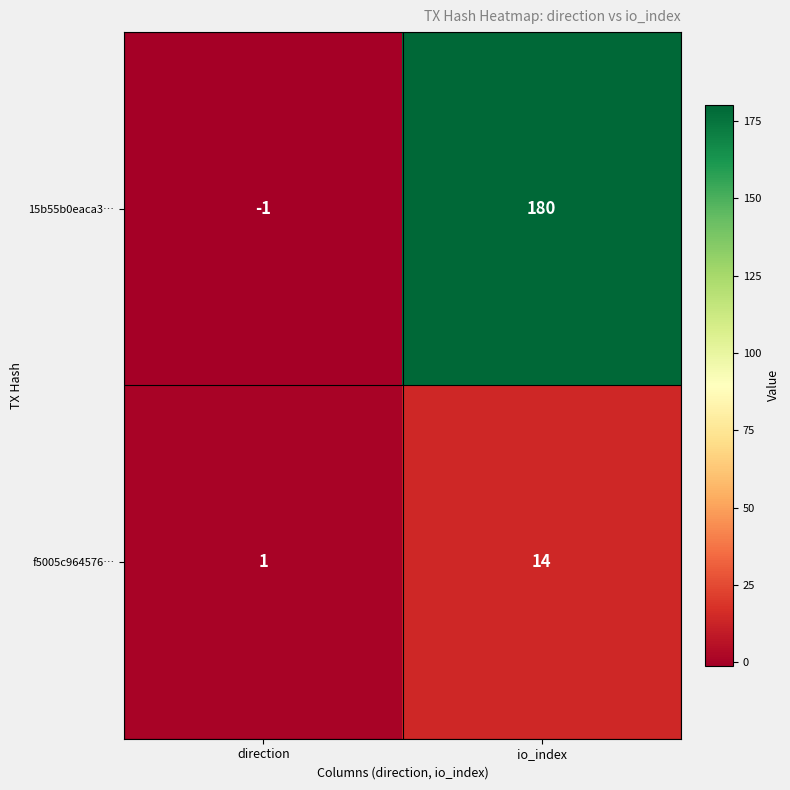

How many values in the 15b55b0eaca3… series are below 180?

1